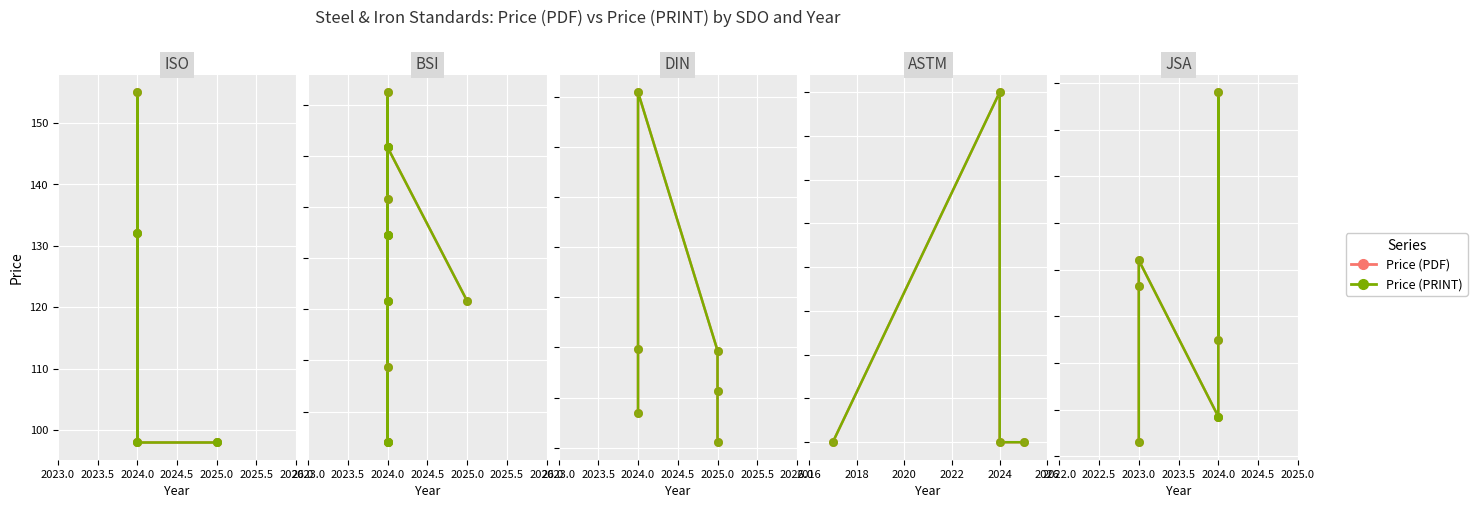

Which series contains the lowest Y value?

Price (PDF)